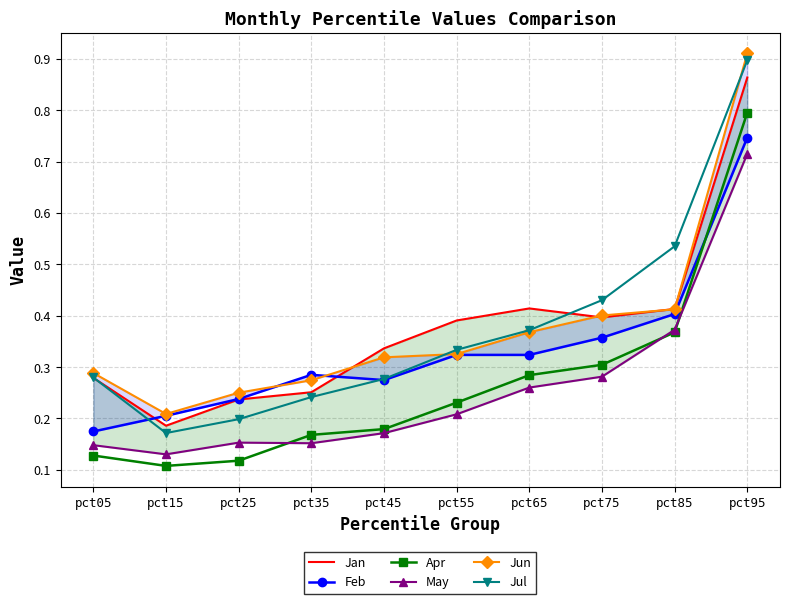

Rank the categories by Feb value from lowest to highest.

pct05, pct15, pct25, pct45, pct35, pct65, pct55, pct75, pct85, pct95